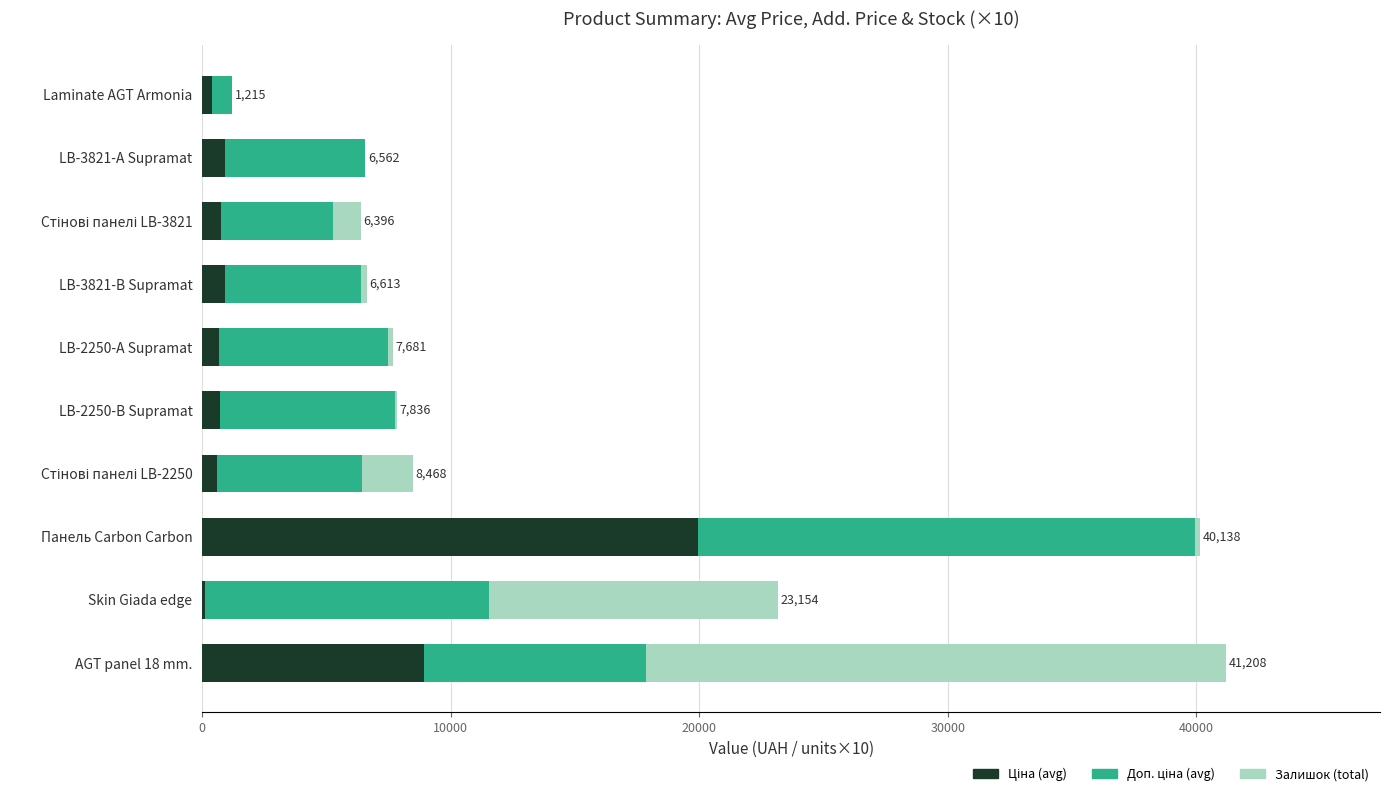

Count the number of categories in the chart.

10